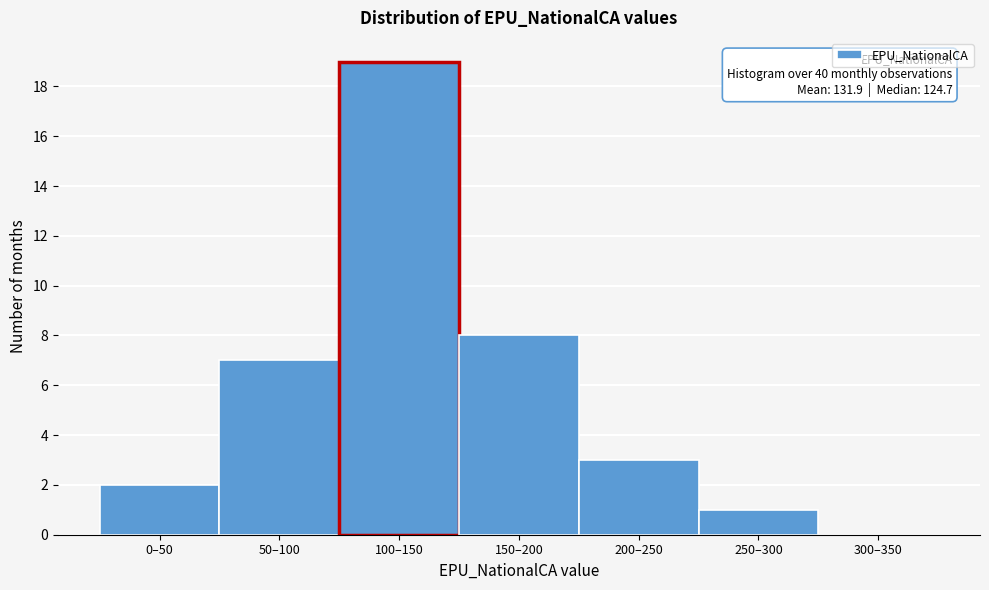

Reading right to left, list all the values displayed in this chart.

300–350=0	250–300=1	200–250=3	150–200=8	100–150=19	50–100=7	0–50=2